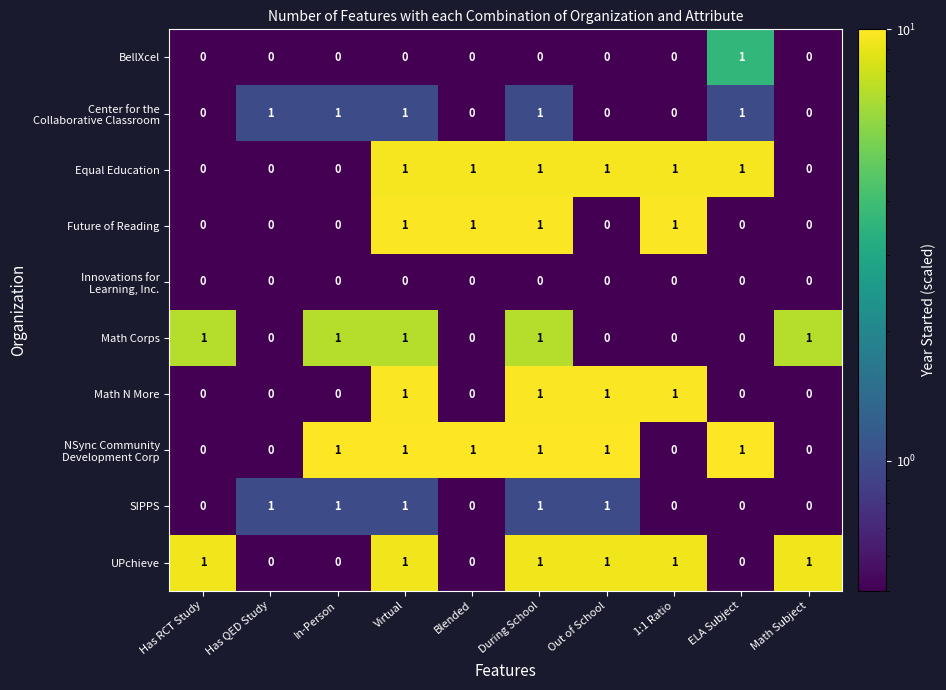

How many series are shown in this chart?

10